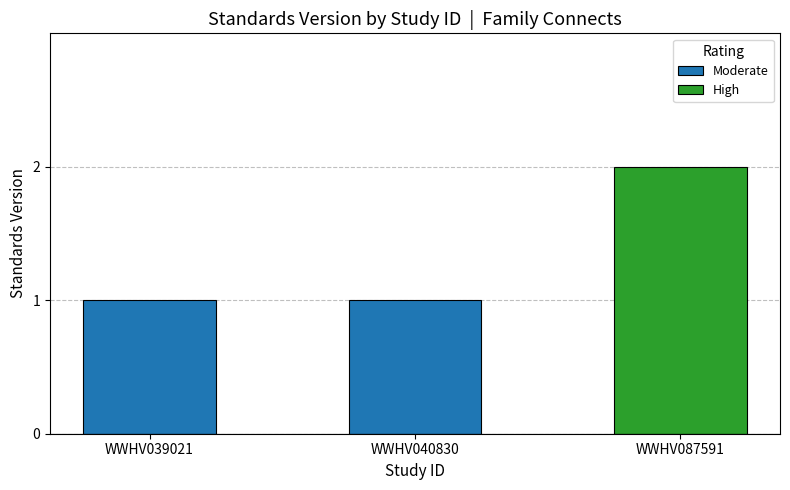

What is the sum of the values at WWHV039021 and WWHV087591?

3